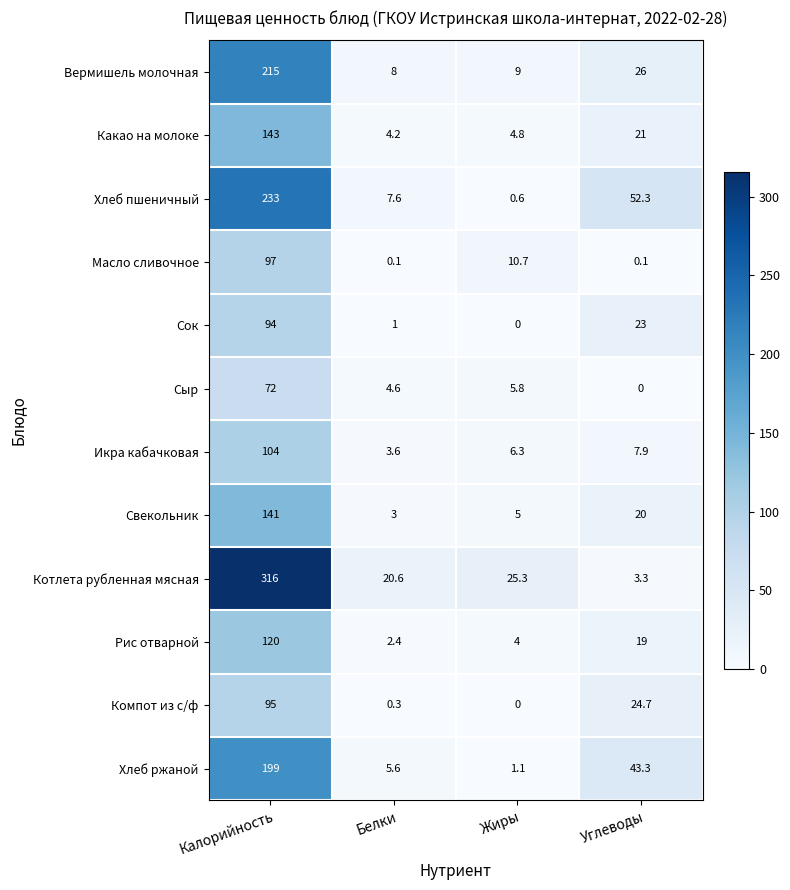

What is the maximum value shown in the chart?

316.0